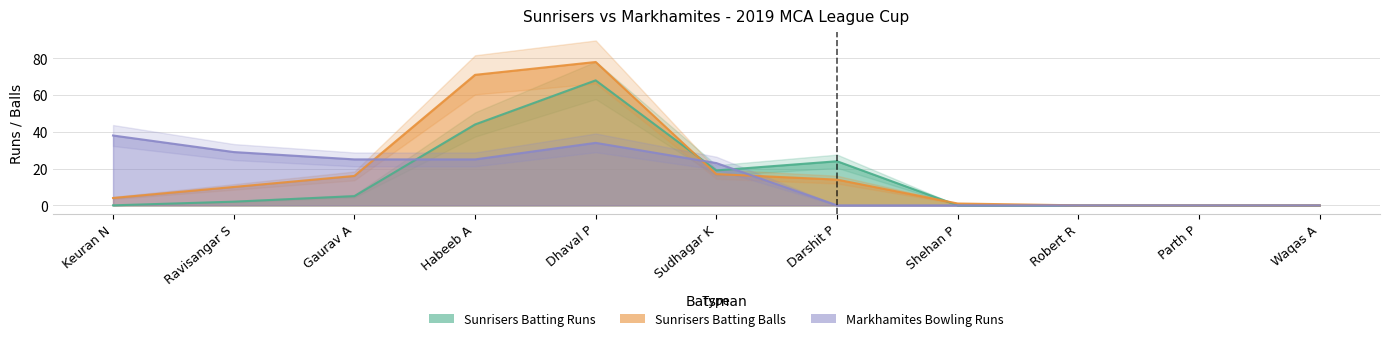

Reading left to right, transcribe all the data shown in this chart.

Sunrisers Batting Runs: 0	2	5	44	68	19	24	0	0	0	0
Sunrisers Batting Balls: 4	10	16	71	78	17	14	1	0	0	0
Markhamites Bowling Runs: 38	29	25	25	34	23	0	0	0	0	0